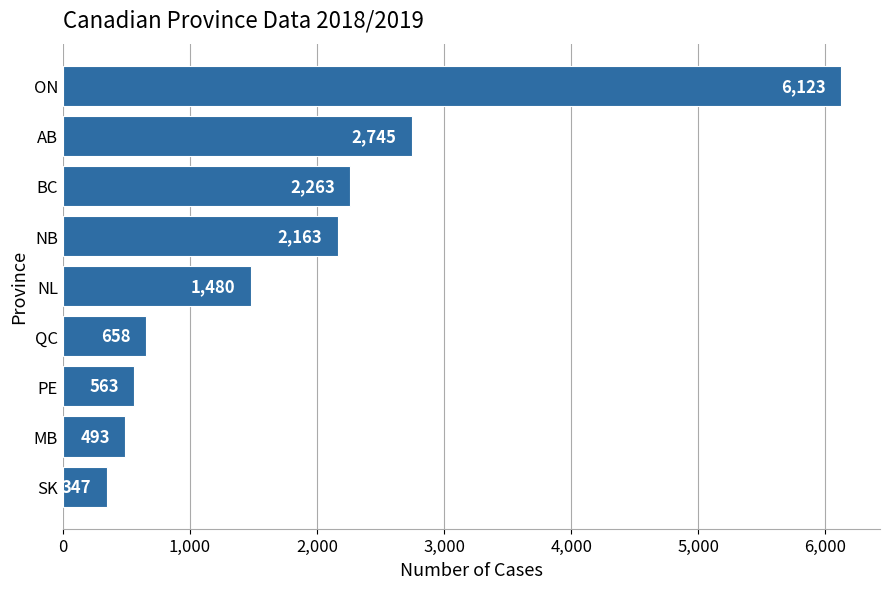

True or false: the data shows 6123 at ON.

True